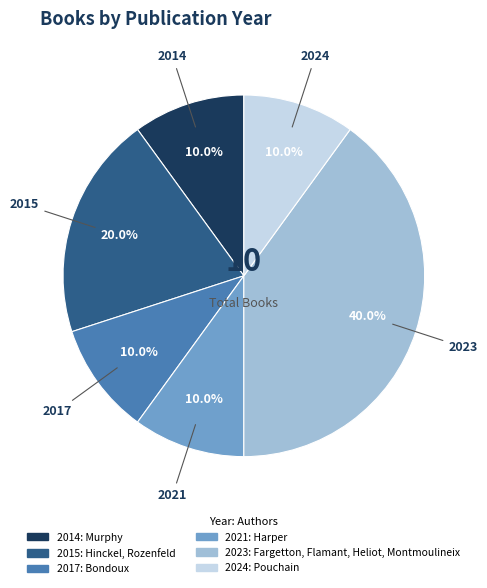

Is there any slice that represents more than half of the pie?

No